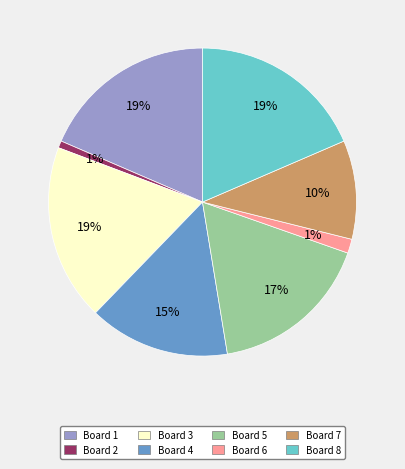

Does any single category account for the majority?

No